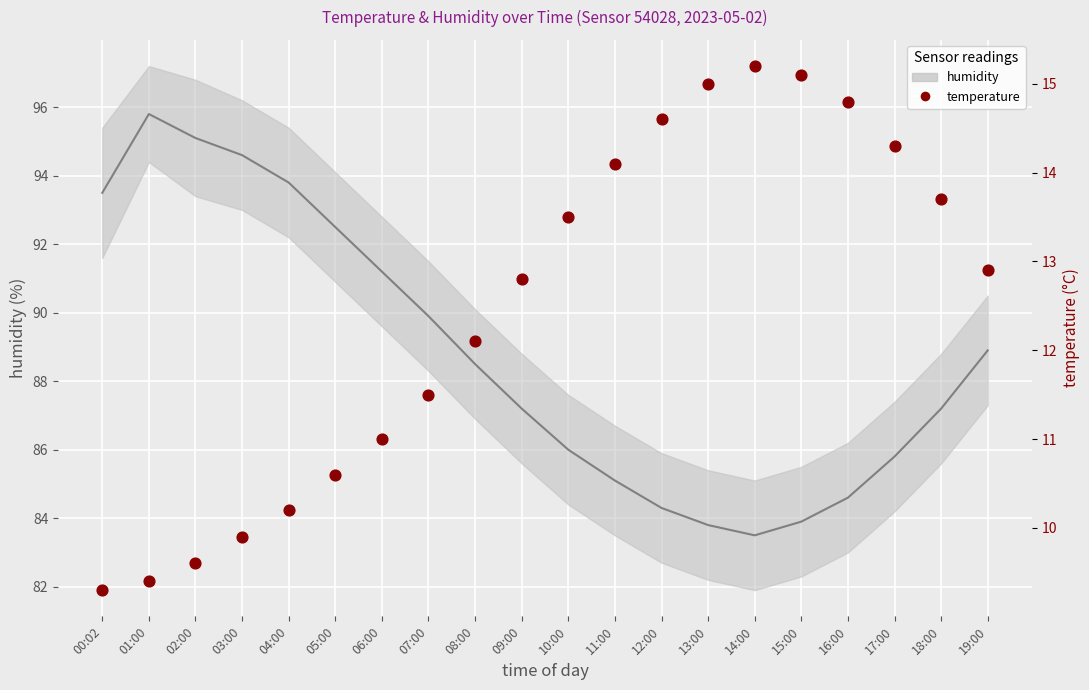

What is the change in value from 00:02 to 05:00?

+1.3